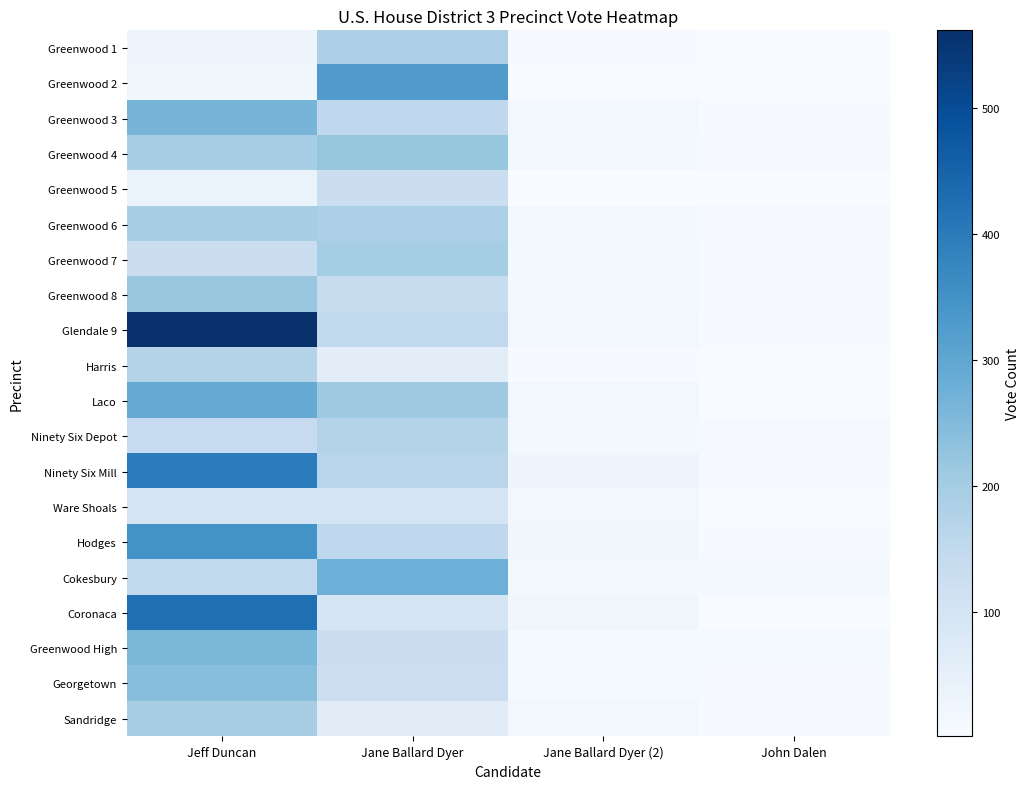

Rank the series at Jeff Duncan from lowest to highest value.

Greenwood 2, Greenwood 1, Greenwood 5, Ware Shoals, Greenwood 7, Ninety Six Depot, Cokesbury, Harris, Sandridge, Greenwood 4, Greenwood 6, Greenwood 8, Georgetown, Greenwood High, Greenwood 3, Laco, Hodges, Ninety Six Mill, Coronaca, Glendale 9